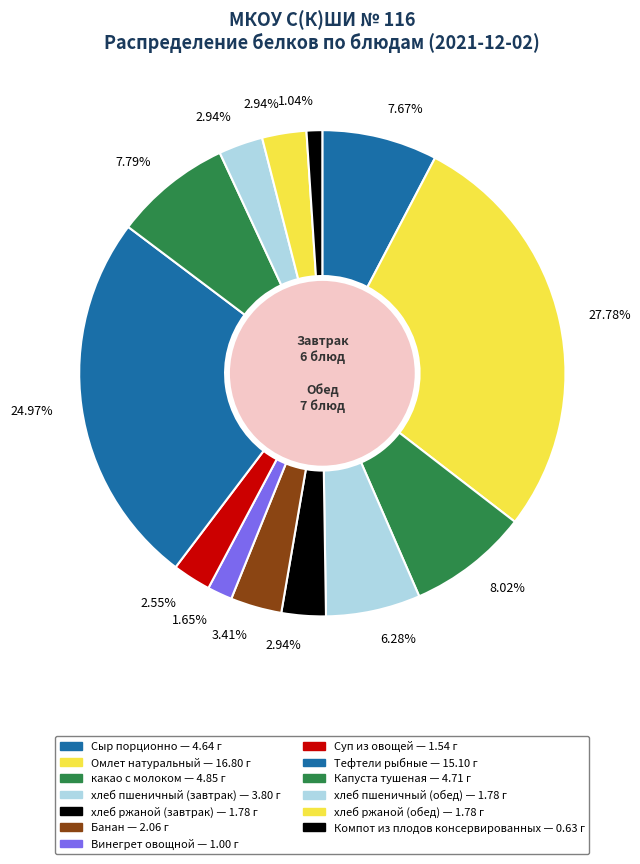

Count the number of slices in the pie.

13